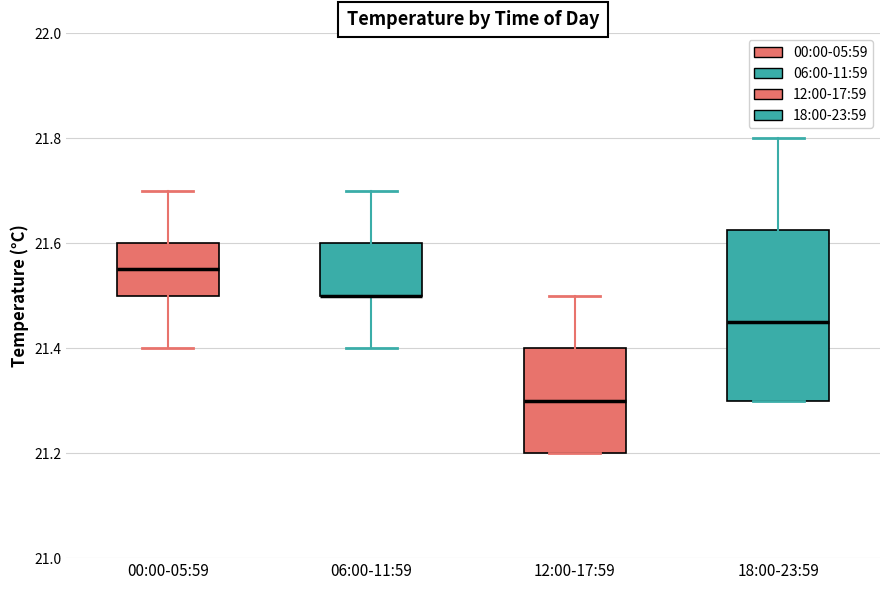

Where is the upper edge of the box for 12:00-17:59 on the y-axis? The values are not printed on the chart, so give them approximately, as read against the axis.

21.40